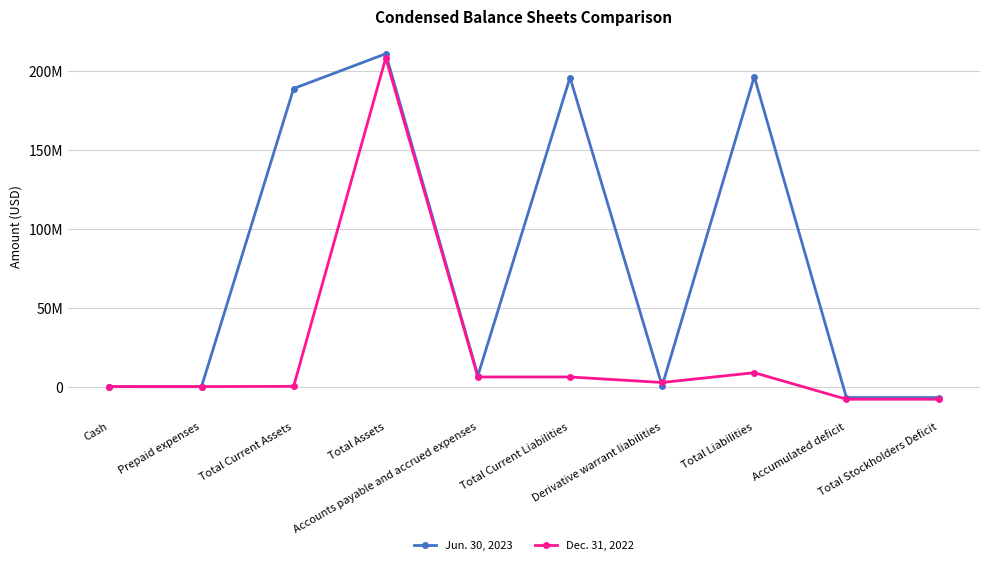

Read the Dec. 31, 2022 value at Derivative warrant liabilities, to the nearest 100.

2712400